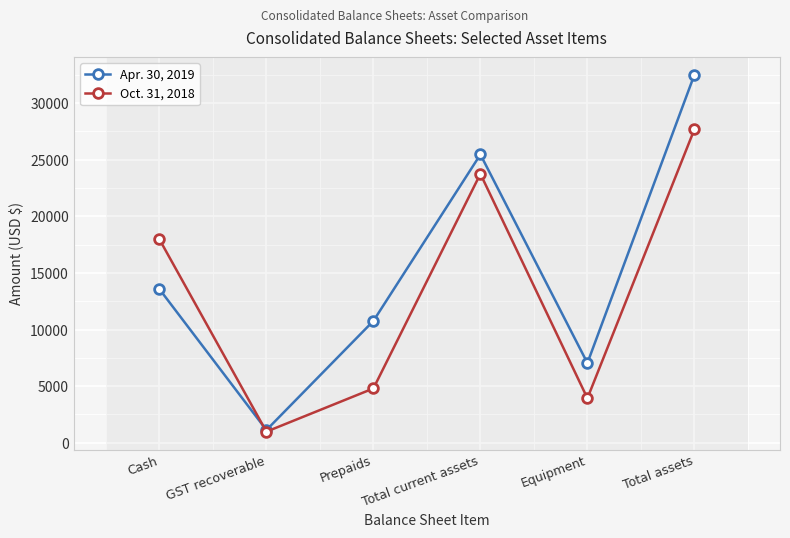

The Apr. 30, 2019 series shows 55329 at Total assets. True or false?

False